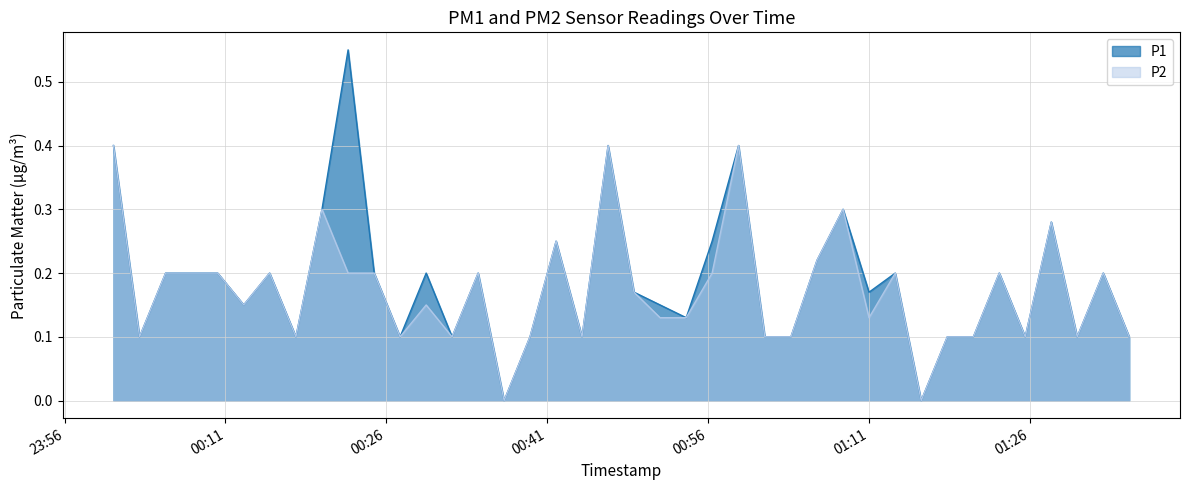

In P2, how many points are higher than both neighbors (excluding endpoints)?

12